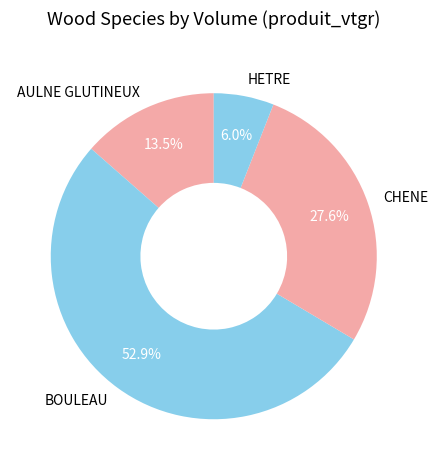

Which slice is the smallest?

HETRE